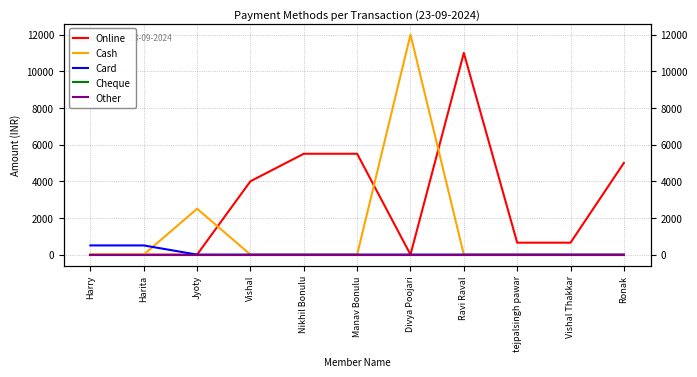

True or false: Online has a value of 1900 at Ronak.

False